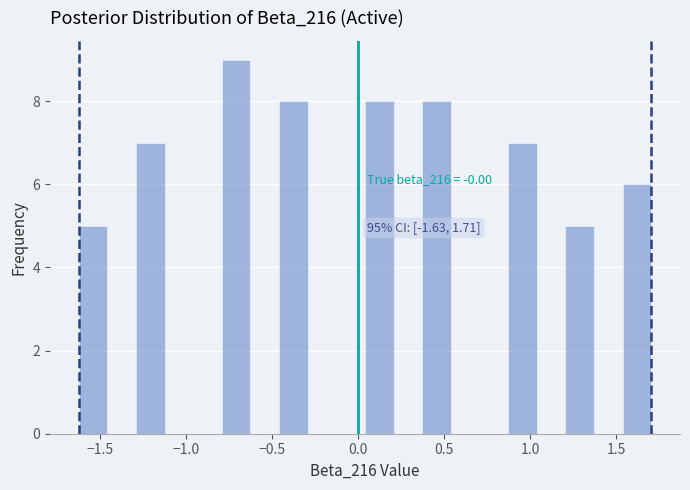

Read against the x-axis, roughly where is the centre of the tallest bar?

-0.70